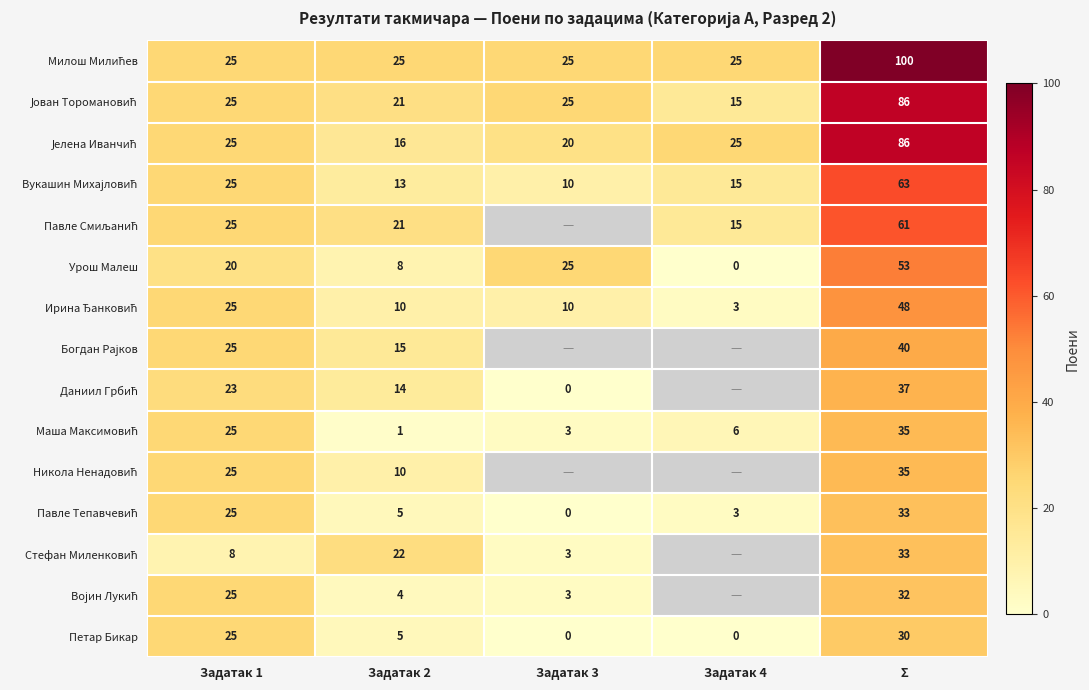

What is the difference between the highest and lowest values at Задатак 4?

25.0